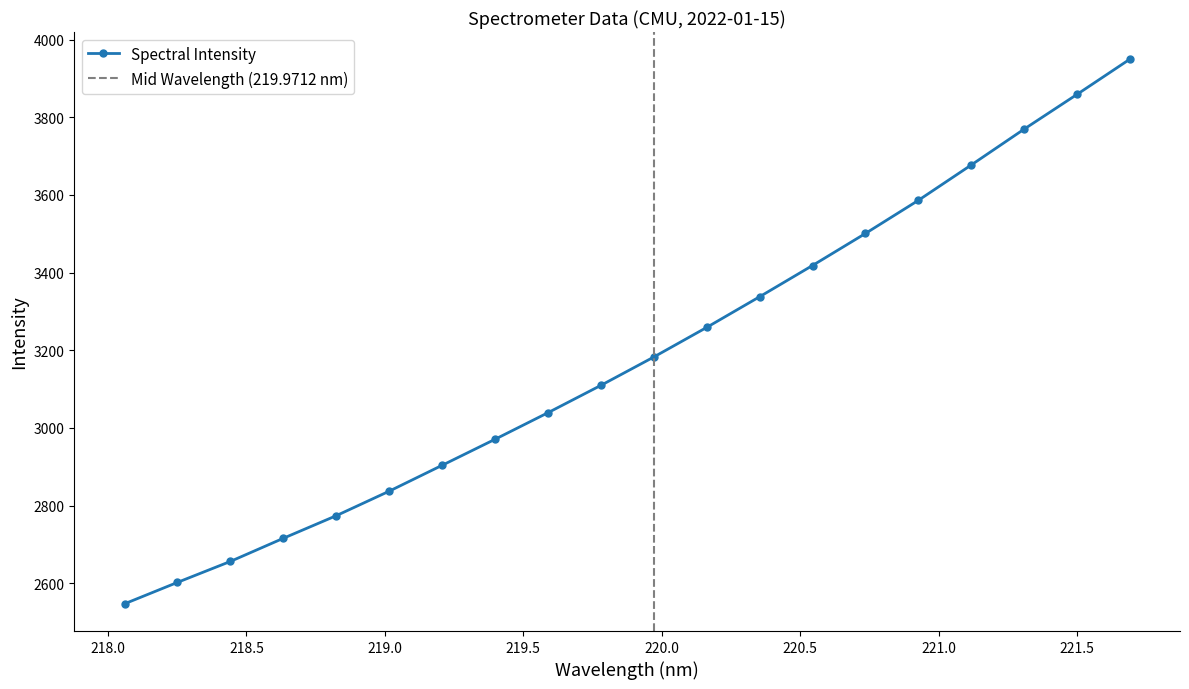

The value at 219.2067 is 2903.9. True or false?

True